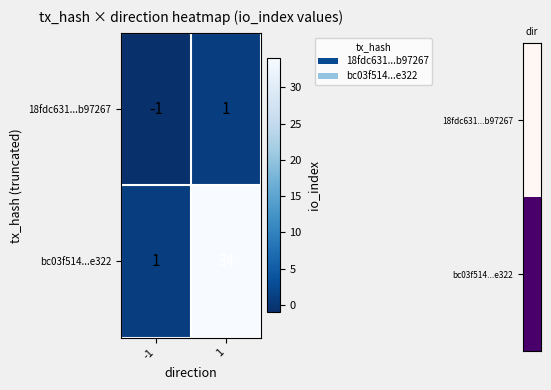

Which series has the largest range (max minus min)?

bc03f514...e322